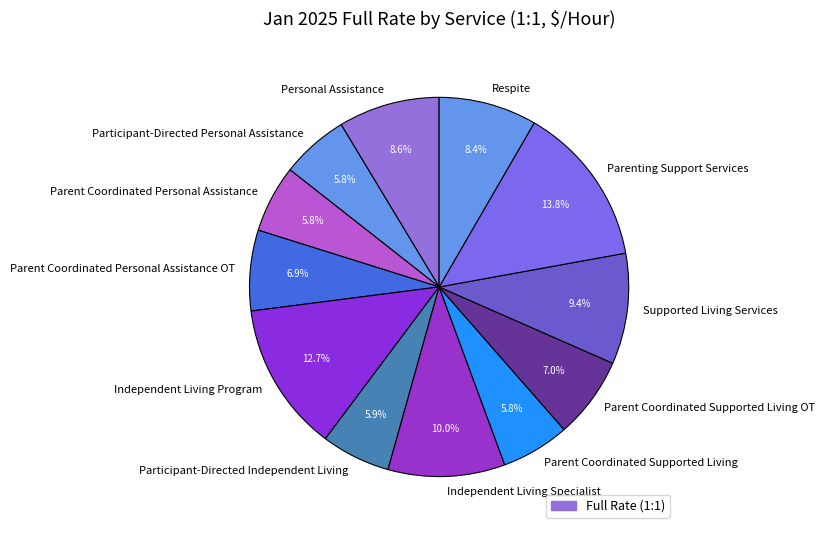

How many segments does this pie chart have?

12